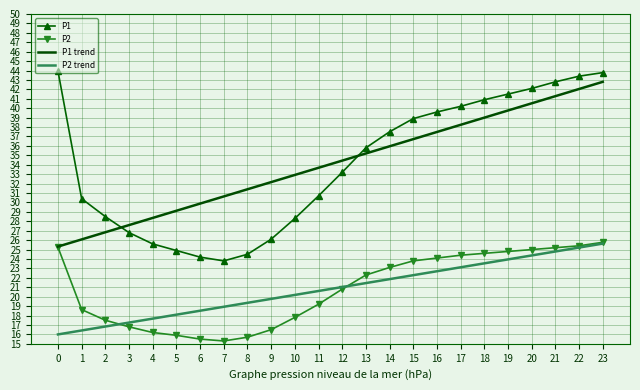

Is the value of P1 trend at 4 greater than the value of P2 at 19?

Yes